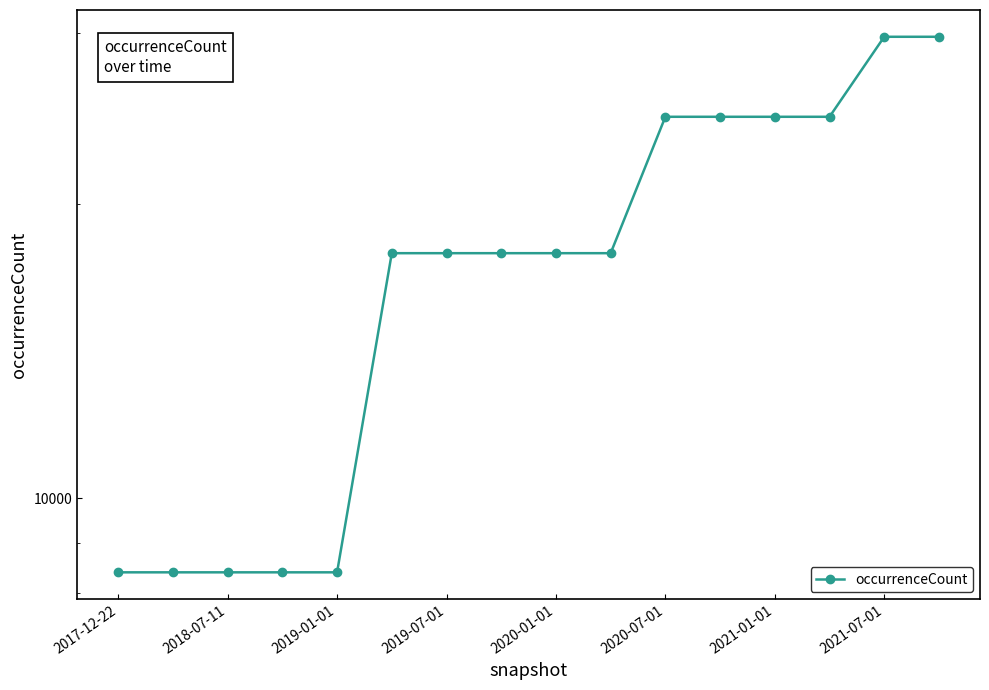

Which label corresponds to the smallest value in the chart?

2017-12-22